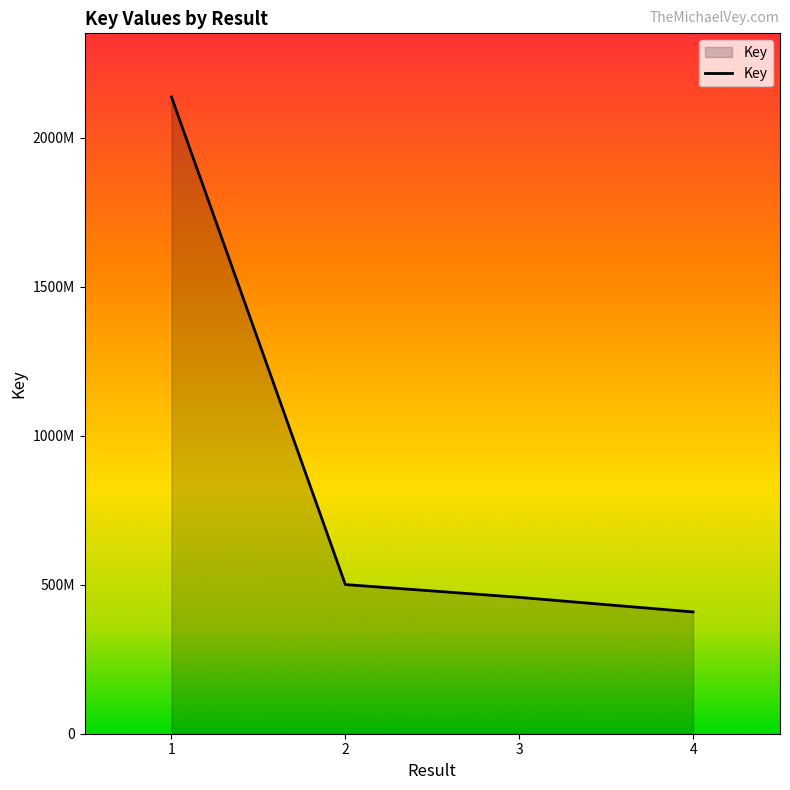

What is the difference between the values at 2 and 3?

43017965